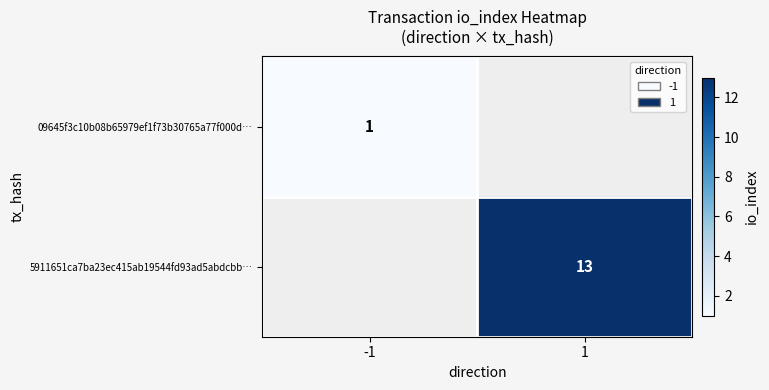

How many data points does each series have?

2